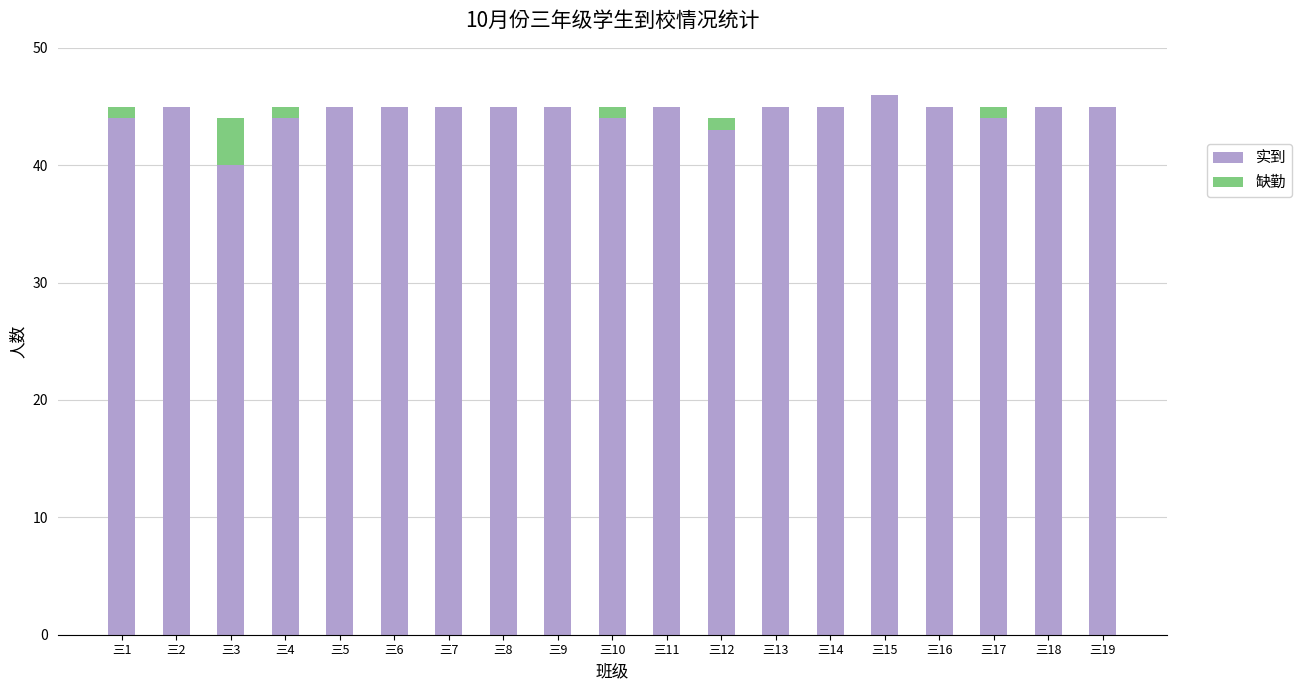

How many data points does each series have?

19